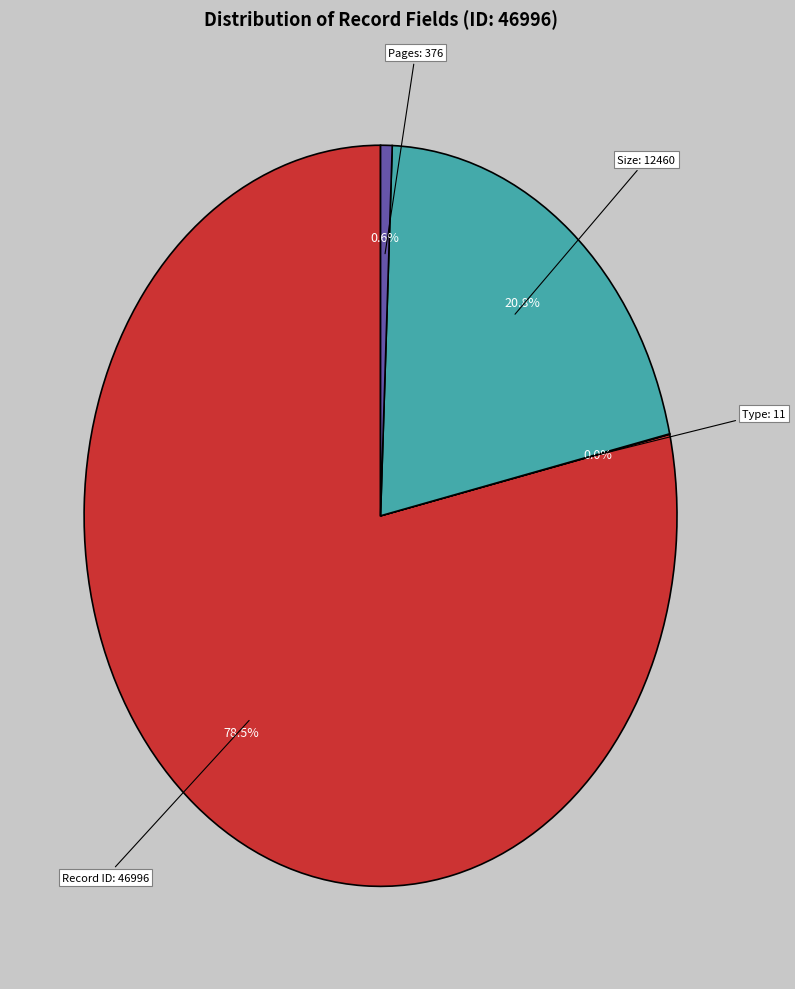

What is the largest slice in the pie chart?

Record ID: 46996